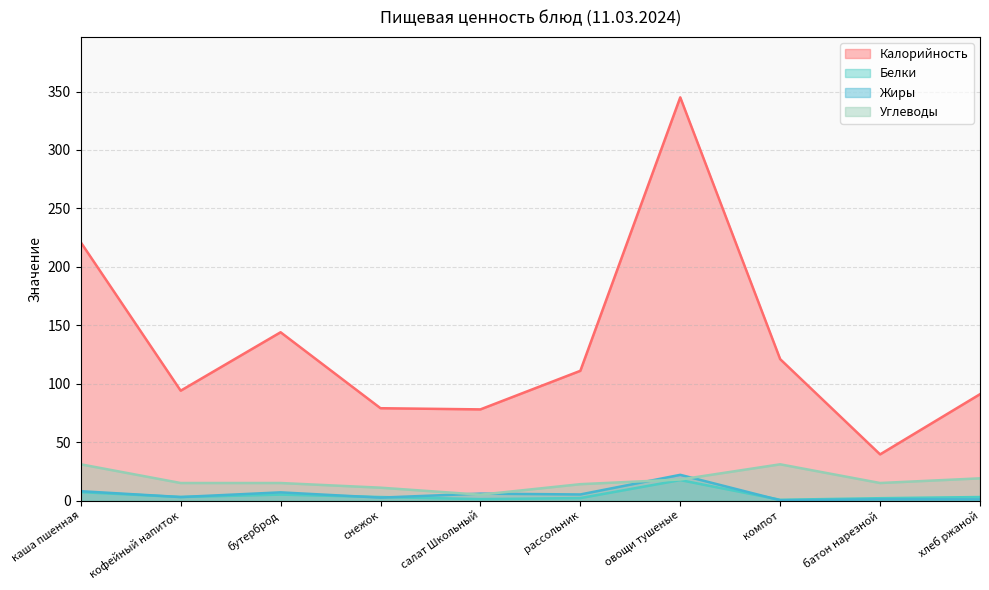

What is the highest value of the Белки series?

17.5